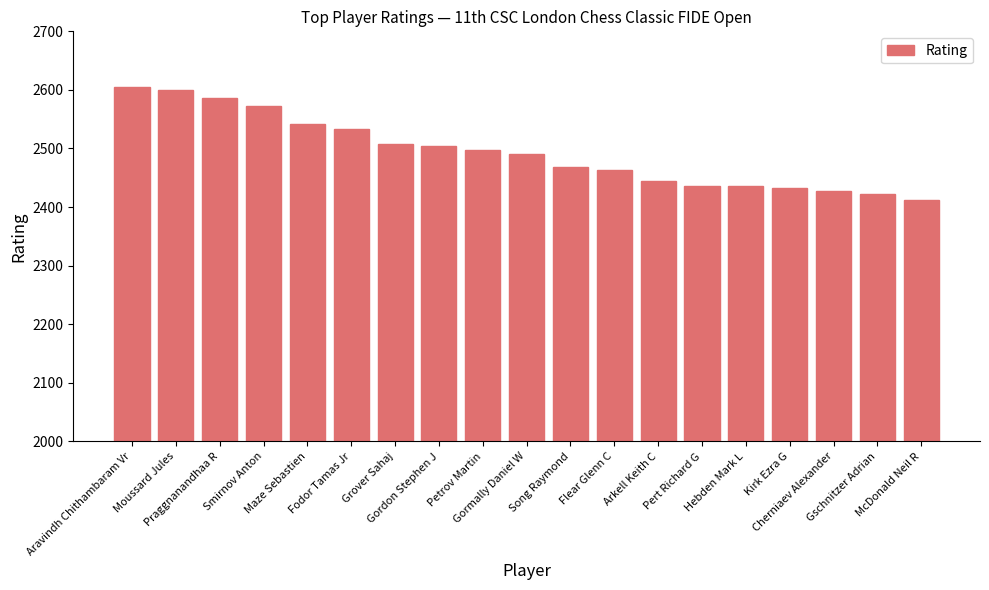

The chart shows a value of 2508 at Grover Sahaj. True or false?

True